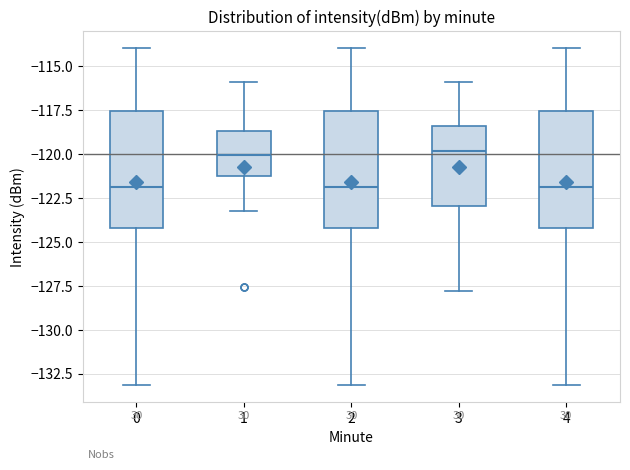

Reading left to right, read every box against the y-axis: the position of its median line, the range the box covers, and the ends of its whiskers. The values are not printed on the chart, so give them approximately, as read against the axis.

0: median -122.0, box -124.0 to -117.5, whiskers -133.0 to -114.0
1: median -120.0, box -121.0 to -118.5, whiskers -123.0 to -116.0
2: median -122.0, box -124.0 to -117.5, whiskers -133.0 to -114.0
3: median -120.0, box -123.0 to -118.5, whiskers -128.0 to -116.0
4: median -122.0, box -124.0 to -117.5, whiskers -133.0 to -114.0